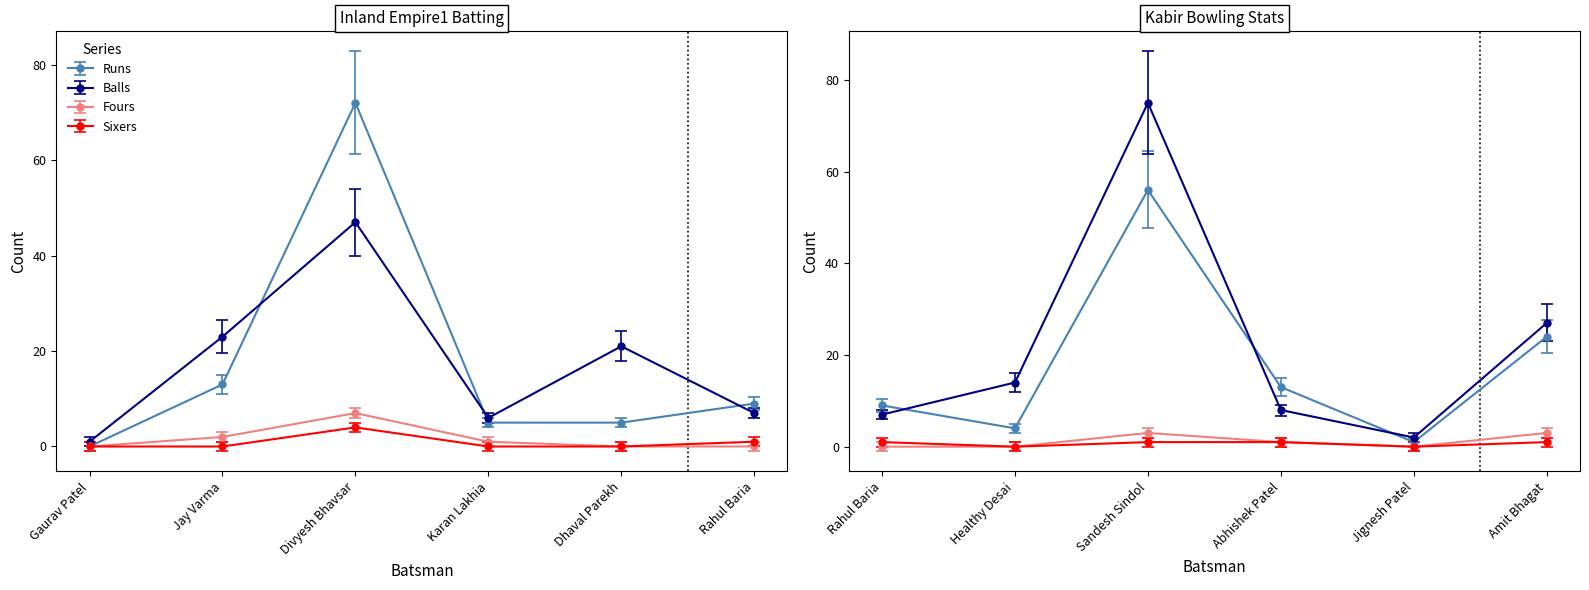

At which category does Runs reach its first local peak?

Divyesh Bhavsar